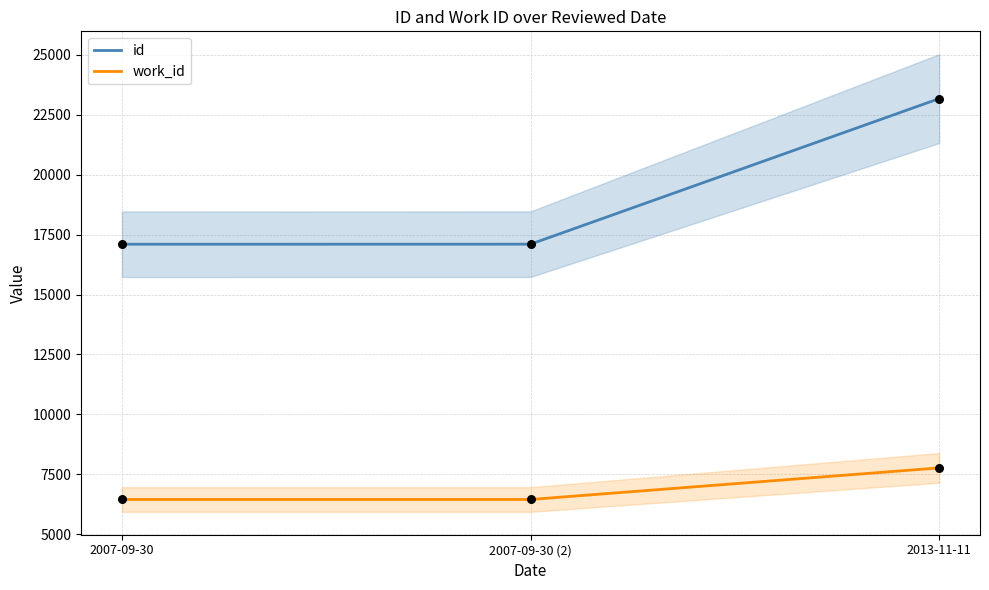

Which series has the largest total across all categories?

id